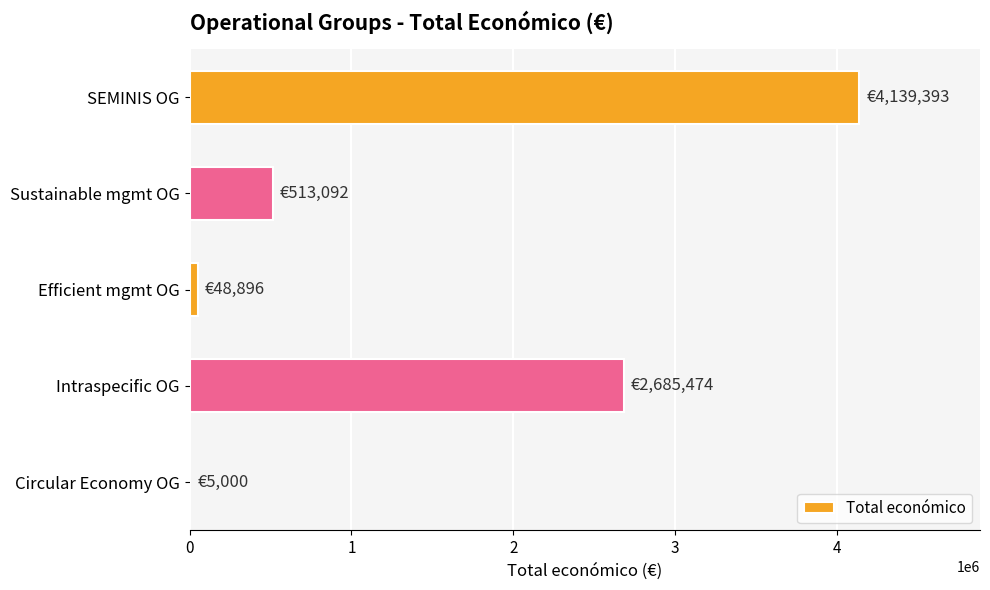

What is the average value?

1478371